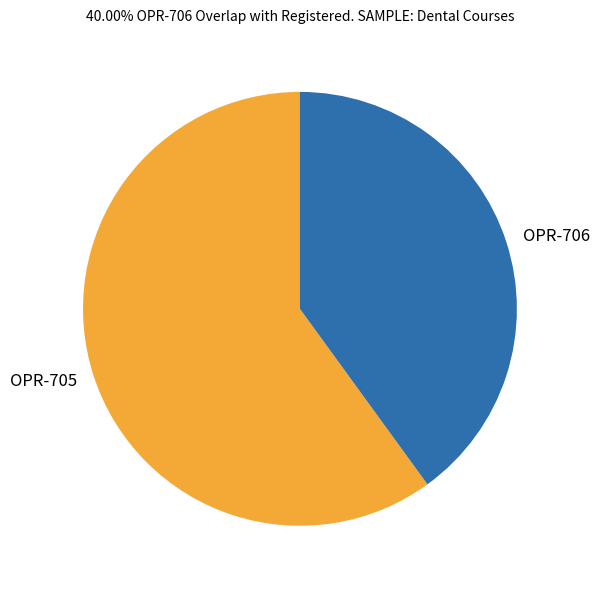

Which category accounts for the majority?

OPR-705